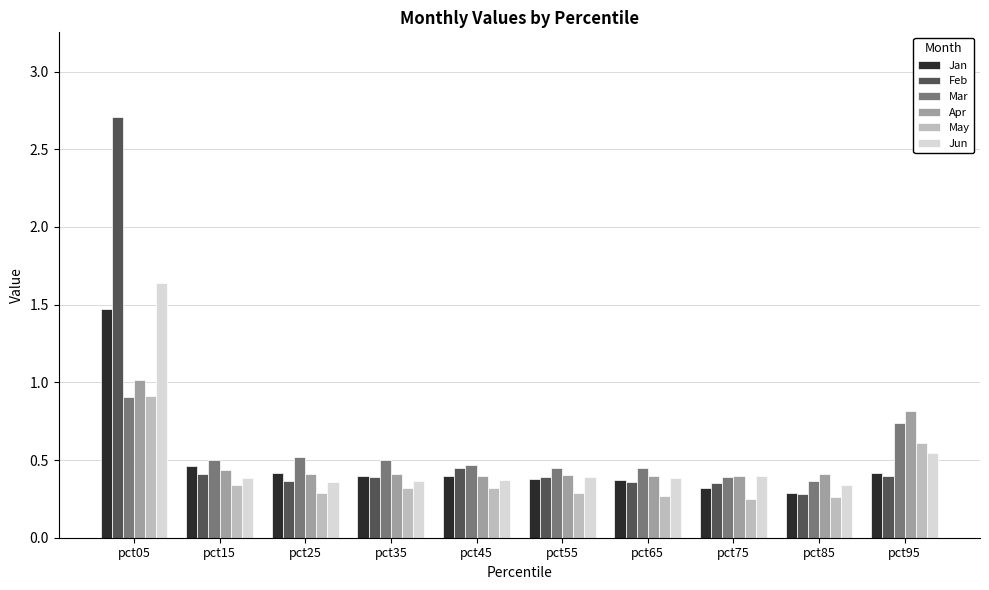

What is the spread (max minus min) of values at pct55?

0.2